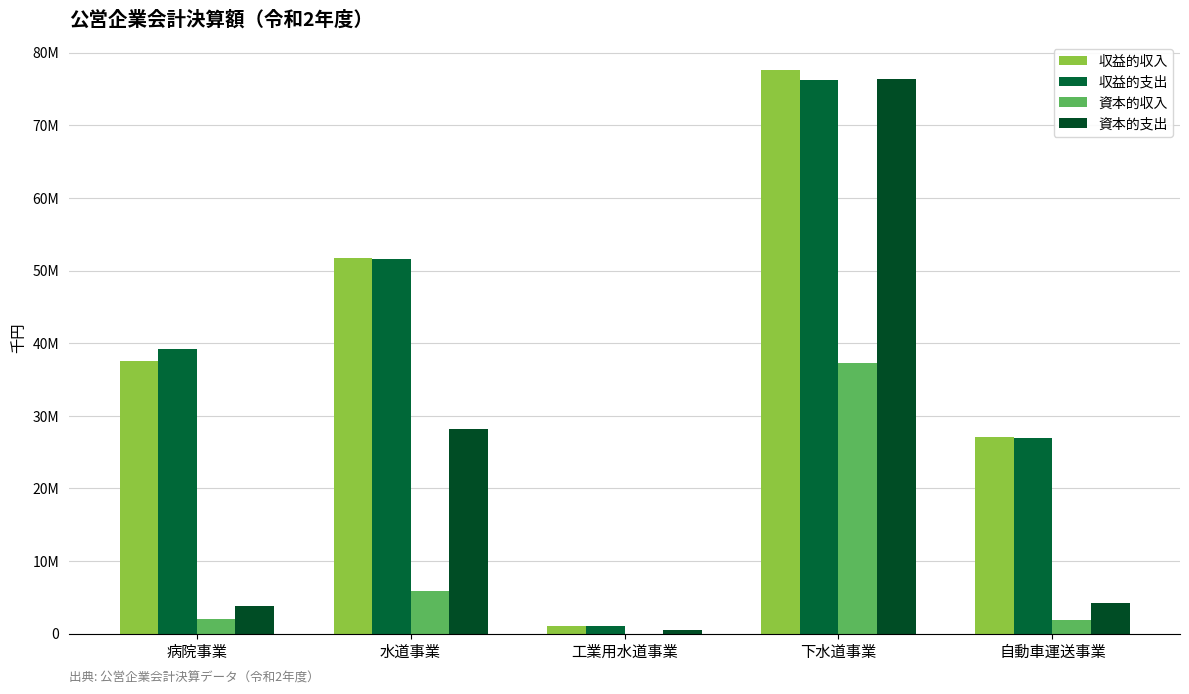

Which series changed the most between 工業用水道事業 and 自動車運送事業?

収益的収入